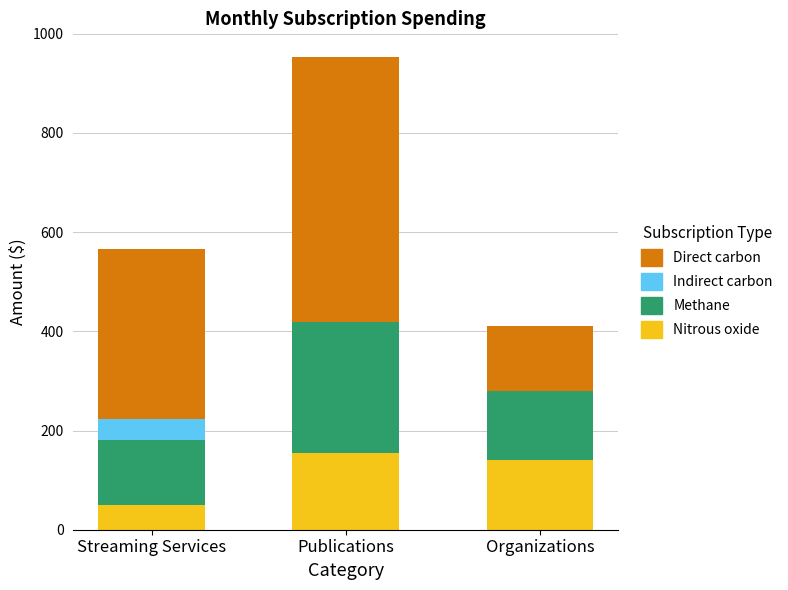

How many distinct data groups are displayed?

4